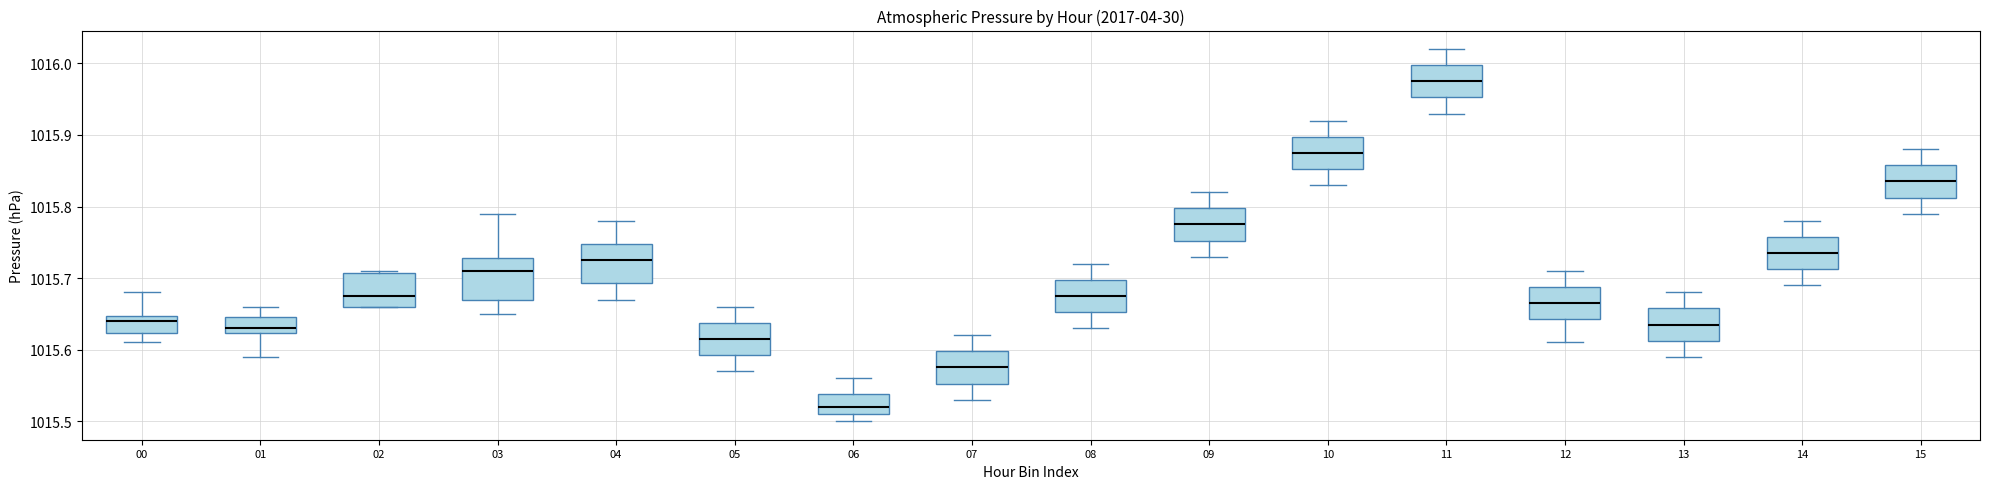

Reading left to right, transcribe this box plot: for each box, give where its median line is, the range the box spans, and where its two whiskers end, as read against the y-axis. The values are not printed on the chart, so give them approximately, as read against the axis.

00: median 1015.64, box 1015.62 to 1015.65, whiskers 1015.61 to 1015.68
01: median 1015.63, box 1015.62 to 1015.65, whiskers 1015.59 to 1015.66
02: median 1015.68, box 1015.66 to 1015.71, whiskers 1015.66 to 1015.71
03: median 1015.71, box 1015.67 to 1015.73, whiskers 1015.65 to 1015.79
04: median 1015.73, box 1015.69 to 1015.75, whiskers 1015.67 to 1015.78
05: median 1015.62, box 1015.59 to 1015.64, whiskers 1015.57 to 1015.66
06: median 1015.52, box 1015.51 to 1015.54, whiskers 1015.50 to 1015.56
07: median 1015.58, box 1015.55 to 1015.60, whiskers 1015.53 to 1015.62
08: median 1015.68, box 1015.65 to 1015.70, whiskers 1015.63 to 1015.72
09: median 1015.78, box 1015.75 to 1015.80, whiskers 1015.73 to 1015.82
10: median 1015.88, box 1015.85 to 1015.90, whiskers 1015.83 to 1015.92
11: median 1015.98, box 1015.95 to 1016.00, whiskers 1015.93 to 1016.02
12: median 1015.67, box 1015.64 to 1015.69, whiskers 1015.61 to 1015.71
13: median 1015.64, box 1015.61 to 1015.66, whiskers 1015.59 to 1015.68
14: median 1015.74, box 1015.71 to 1015.76, whiskers 1015.69 to 1015.78
15: median 1015.84, box 1015.81 to 1015.86, whiskers 1015.79 to 1015.88